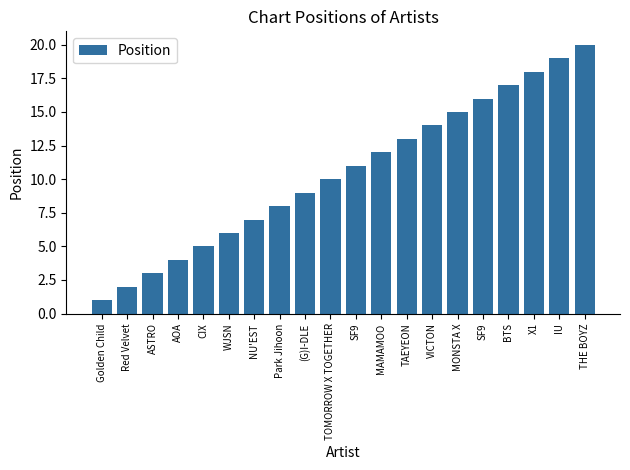

How many bars are there in total?

20